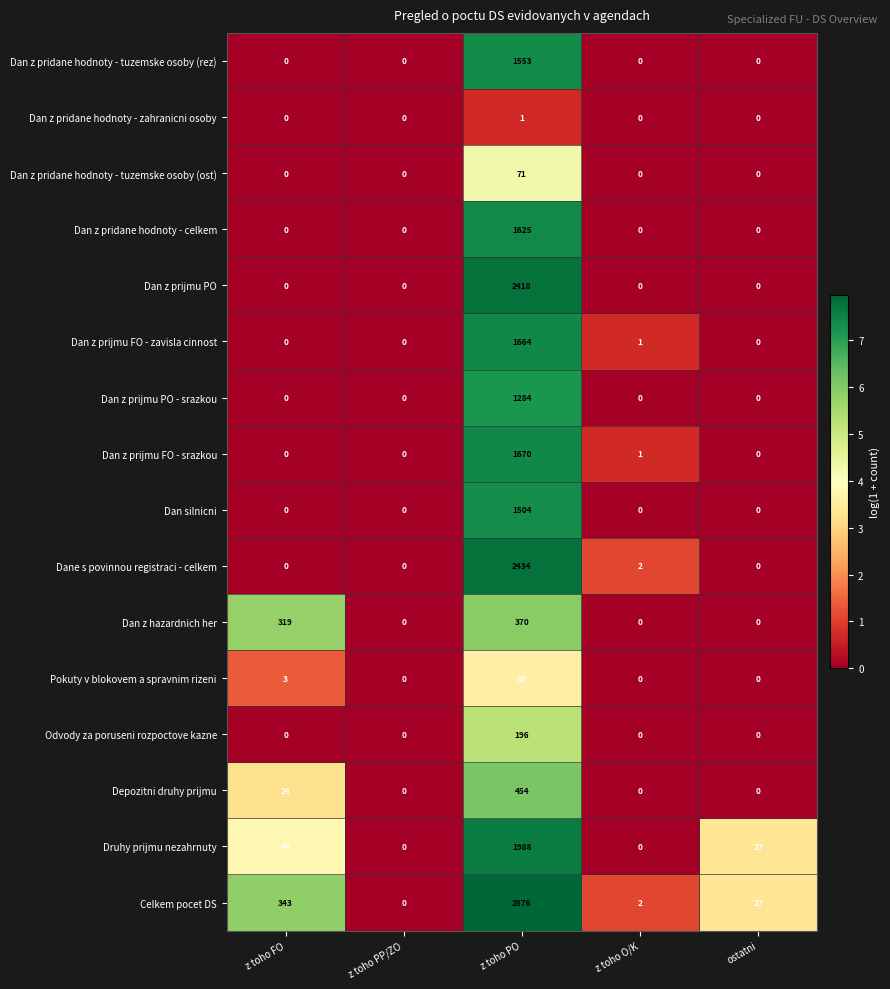

Rank the series by their maximum value, from lowest to highest.

Dan z pridane hodnoty - zahranicni osoby, Pokuty v blokovem a spravnim rizeni, Dan z pridane hodnoty - tuzemske osoby (ost), Odvody za poruseni rozpoctove kazne, Dan z hazardnich her, Depozitni druhy prijmu, Dan z prijmu PO - srazkou, Dan silnicni, Dan z pridane hodnoty - tuzemske osoby (rez), Dan z pridane hodnoty - celkem, Dan z prijmu FO - zavisla cinnost, Dan z prijmu FO - srazkou, Druhy prijmu nezahrnuty, Dan z prijmu PO, Dane s povinnou registraci - celkem, Celkem pocet DS